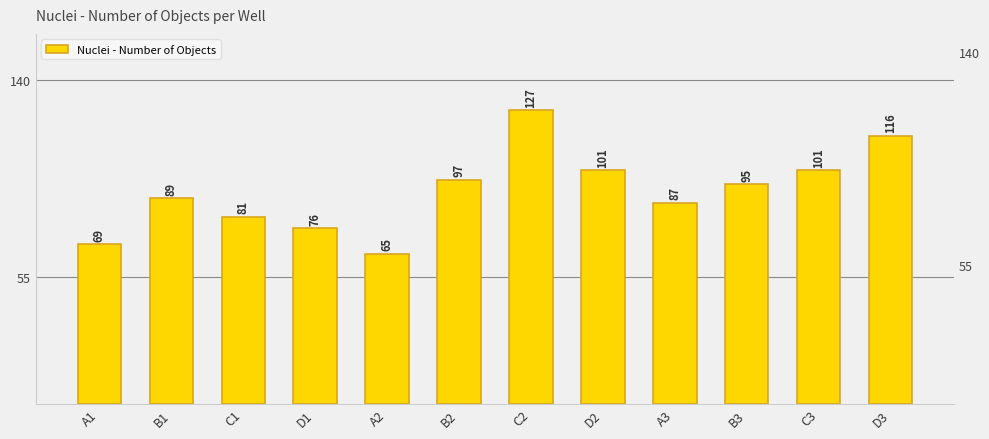

True or false: the data shows 27 at C1.

False